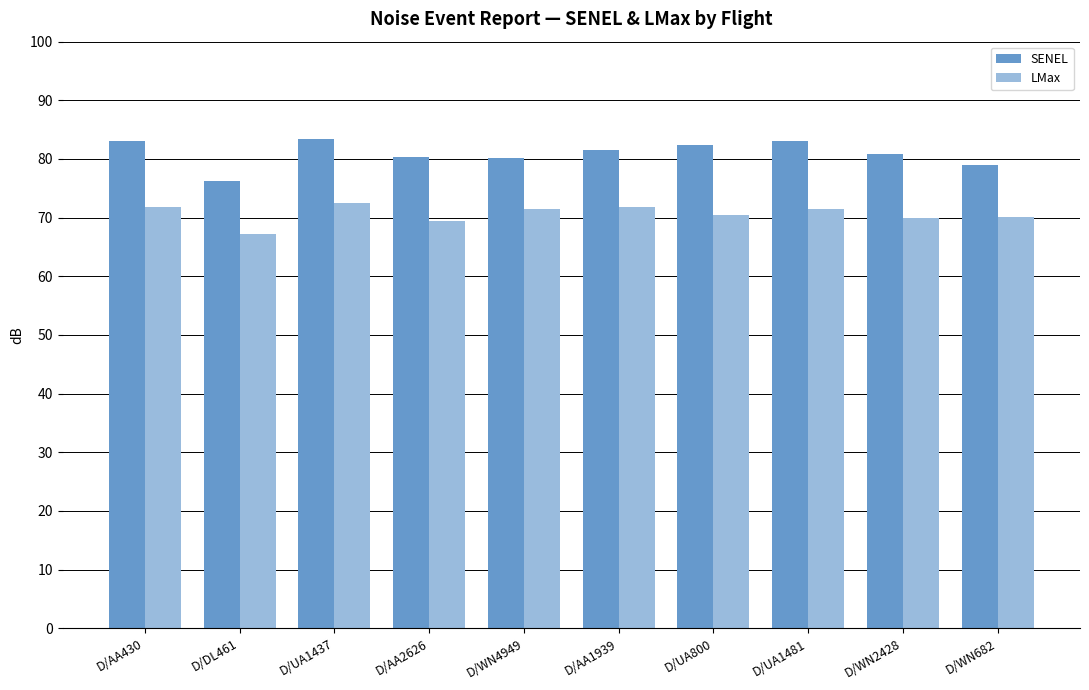

How many groups of bars are there?

10